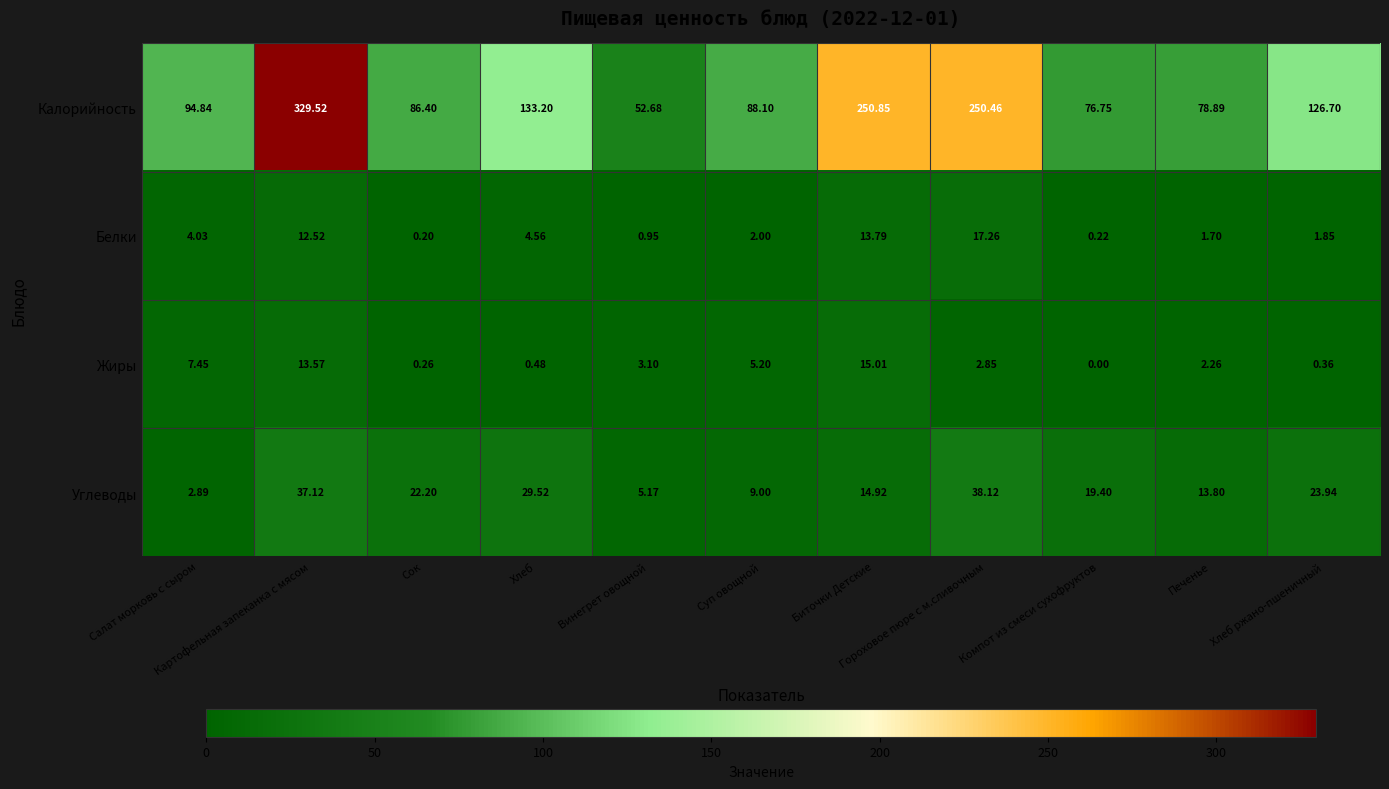

At Картофельная запеканка с мясом, list the series in order from smallest to largest.

Белки, Жиры, Углеводы, Калорийность